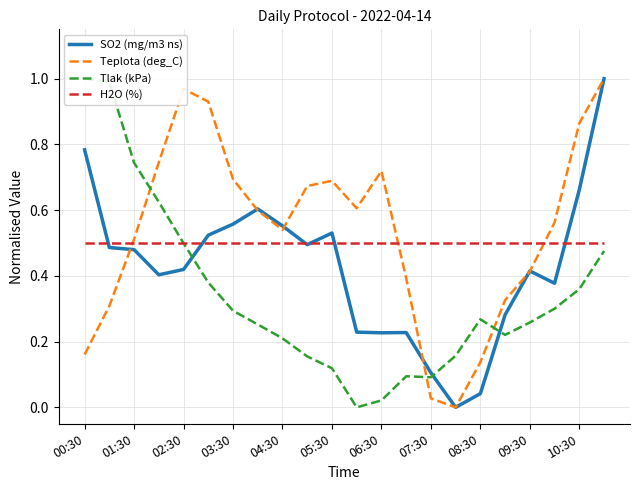

The Teplota (deg_C) series shows 0.2 at 08:30. True or false?

False